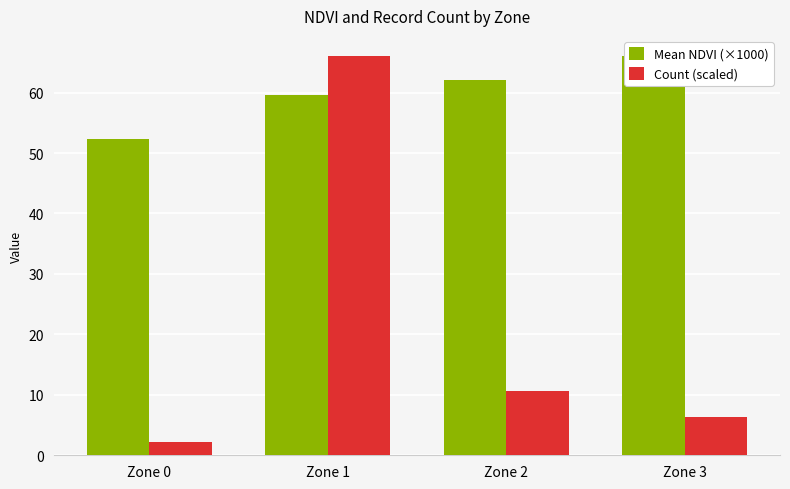

What is the sum of all Count (scaled) values?

85.3